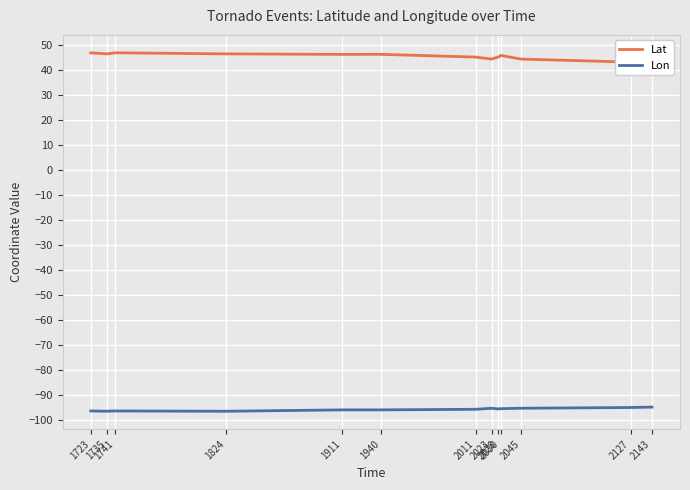

In Lon, how many points are higher than both neighbors (excluding endpoints)?

2